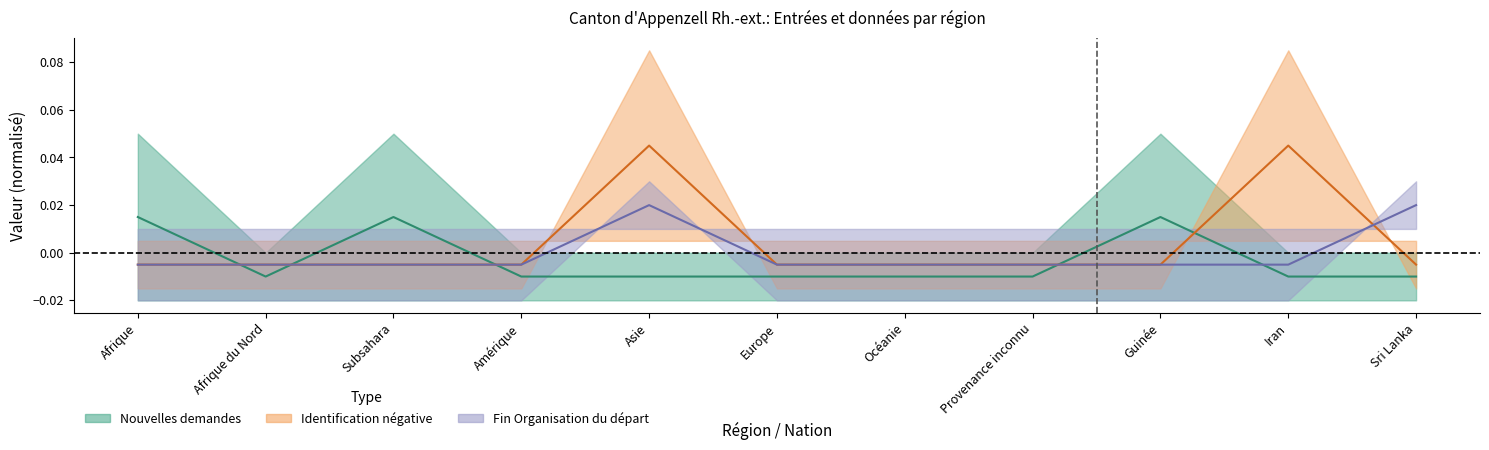

How many lines are shown in the chart?

3